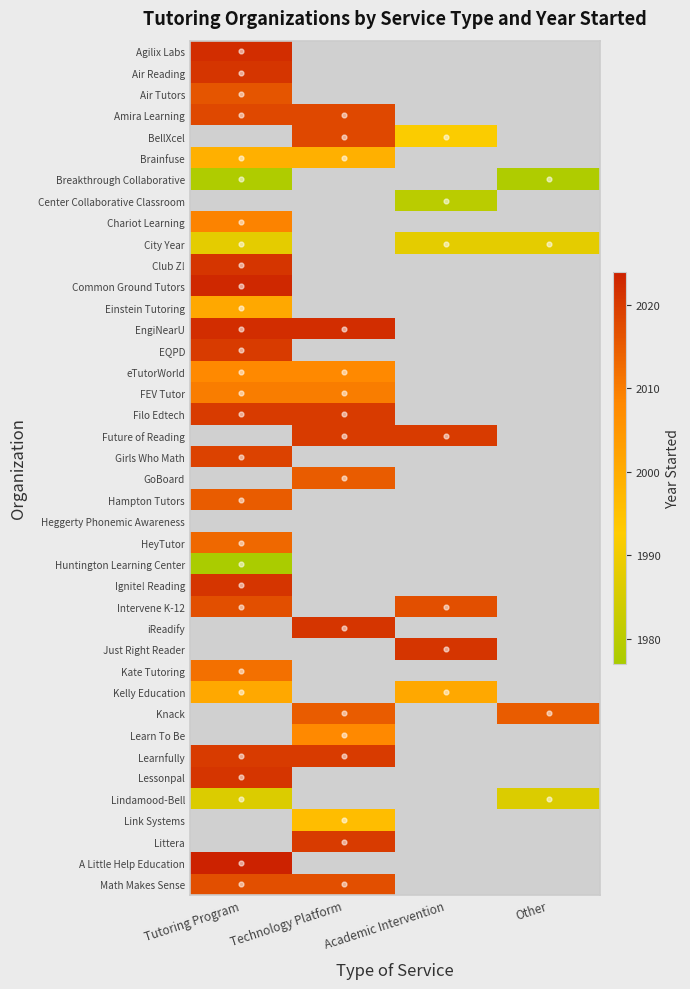

Reading left to right, list all the values displayed in this chart.

Agilix Labs: 2022	0	0	0
Air Reading: 2021	0	0	0
Air Tutors: 2016	0	0	0
Amira Learning: 2018	2018	0	0
BellXcel: 0	2018	1992	0
Brainfuse: 1999	1999	0	0
Breakthrough Collaborative: 1978	0	0	1978
Center Collaborative Classroom: 0	0	1980	0
Chariot Learning: 2009	0	0	0
City Year: 1988	0	1988	1988
Club Z!: 2021	0	0	0
Common Ground Tutors: 2023	0	0	0
Einstein Tutoring: 2001	0	0	0
EngiNearU: 2022	2022	0	0
EQPD: 2020	0	0	0
eTutorWorld: 2008	2008	0	0
FEV Tutor: 2010	2010	0	0
Filo Edtech: 2020	2020	0	0
Future of Reading: 0	2020	2020	0
Girls Who Math: 2019	0	0	0
GoBoard: 0	2015	0	0
Hampton Tutors: 2015	0	0	0
Heggerty Phonemic Awareness: 0	0	0	0
HeyTutor: 2013	0	0	0
Huntington Learning Center: 1977	0	0	0
Ignite! Reading: 2021	0	0	0
Intervene K-12: 2017	0	2017	0
iReadify: 0	2021	0	0
Just Right Reader: 0	0	2021	0
Kate Tutoring: 2012	0	0	0
Kelly Education: 2001	0	2001	0
Knack: 0	2015	0	2015
Learn To Be: 0	2008	0	0
Learnfully: 2020	2020	0	0
Lessonpal: 2021	0	0	0
Lindamood-Bell: 1986	0	0	1986
Link Systems: 0	1996	0	0
Littera: 0	2020	0	0
A Little Help Education: 2024	0	0	0
Math Makes Sense: 2017	2017	0	0